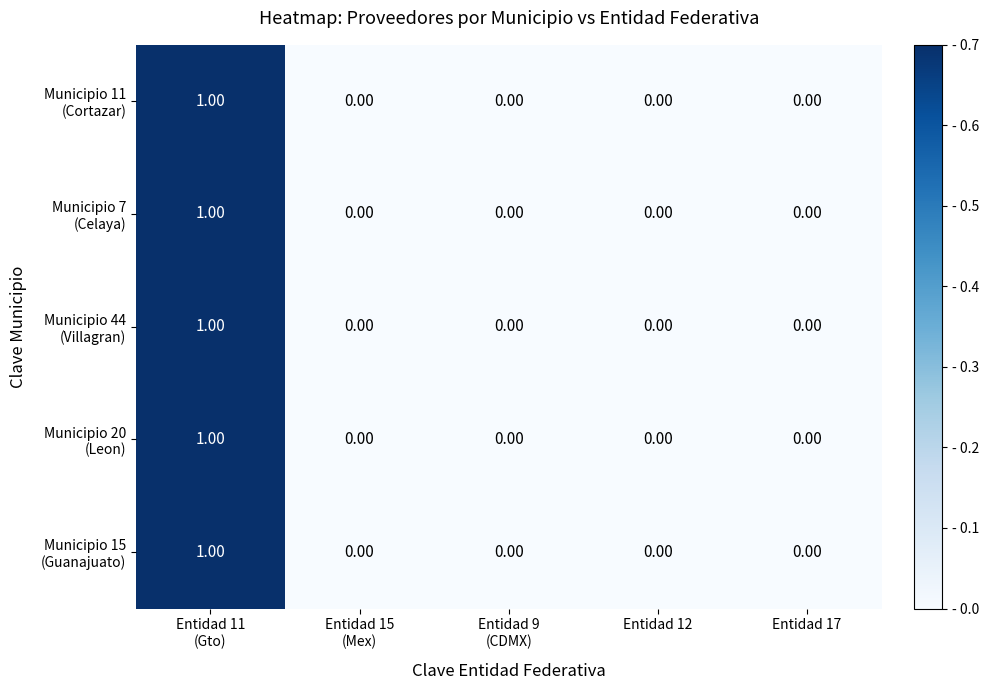

How many distinct data groups are displayed?

5